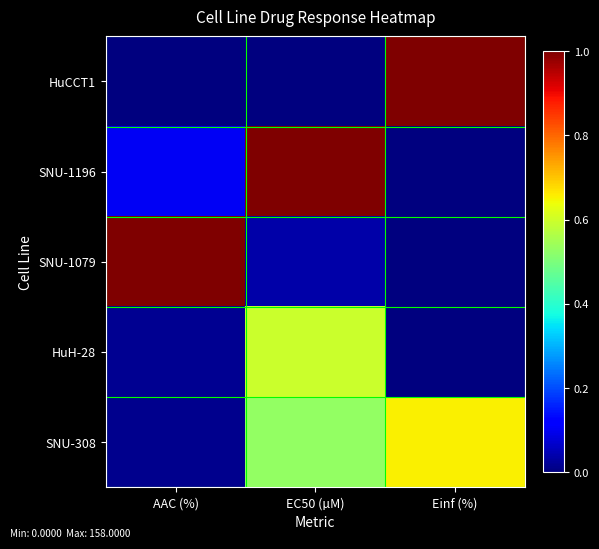

Rank the series at AAC (%) from highest to lowest value.

SNU-1079, SNU-1196, HuH-28, SNU-308, HuCCT1